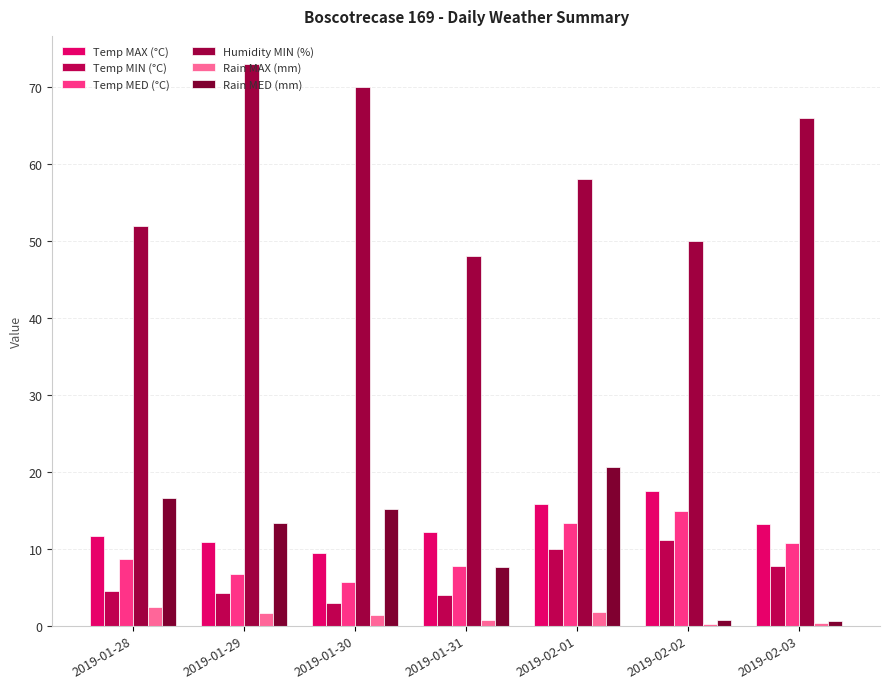

At which category is the sum across all series the highest?

2019-02-01